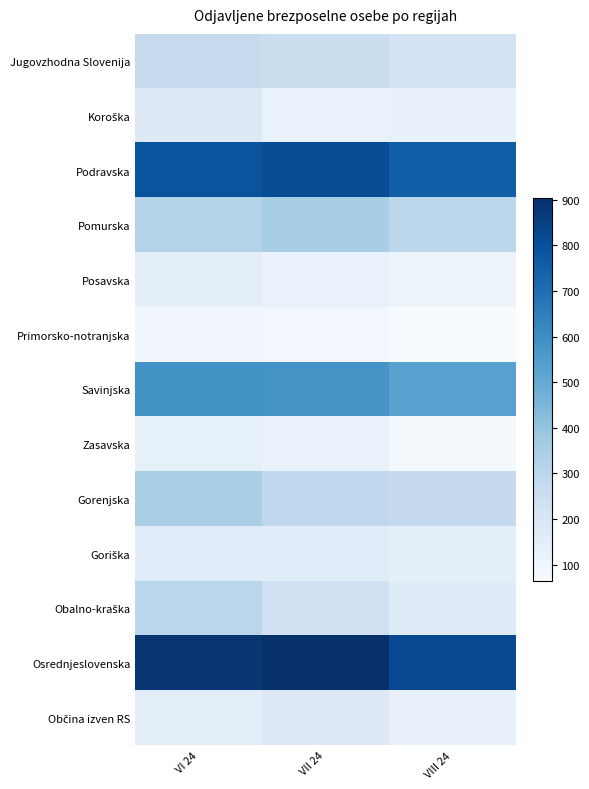

At which category is the sum across all series the highest?

VI 24